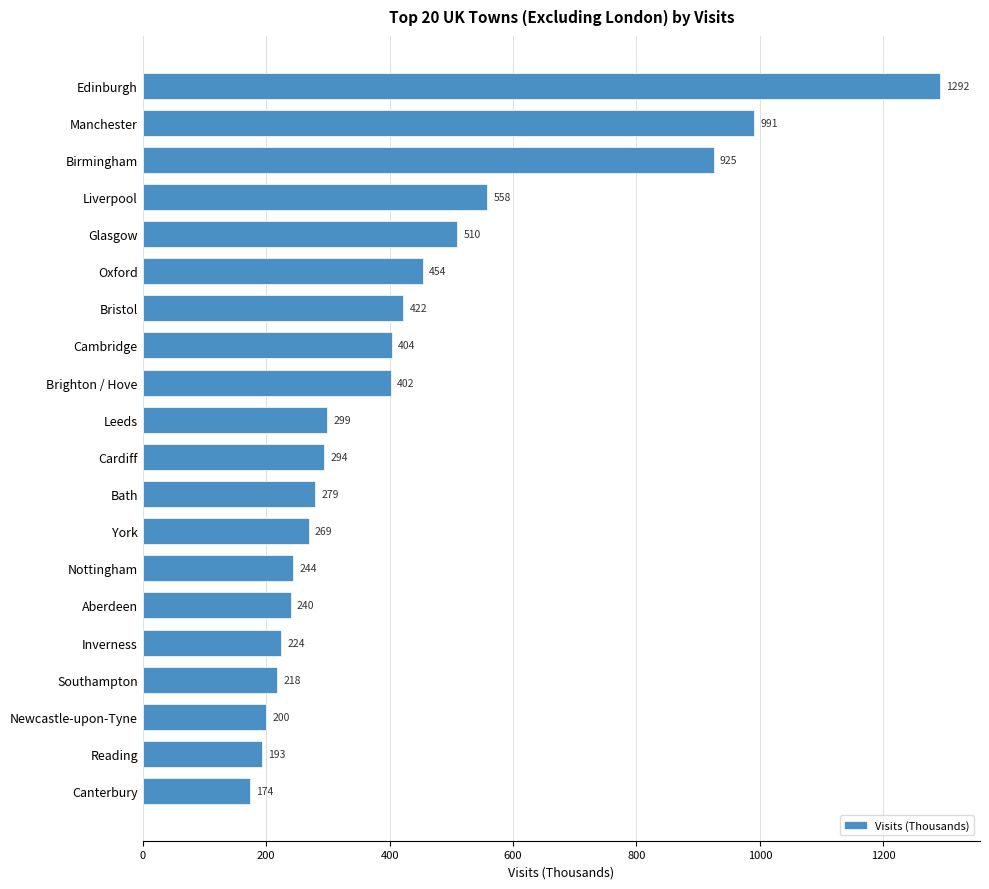

How many categories are shown in the chart?

20